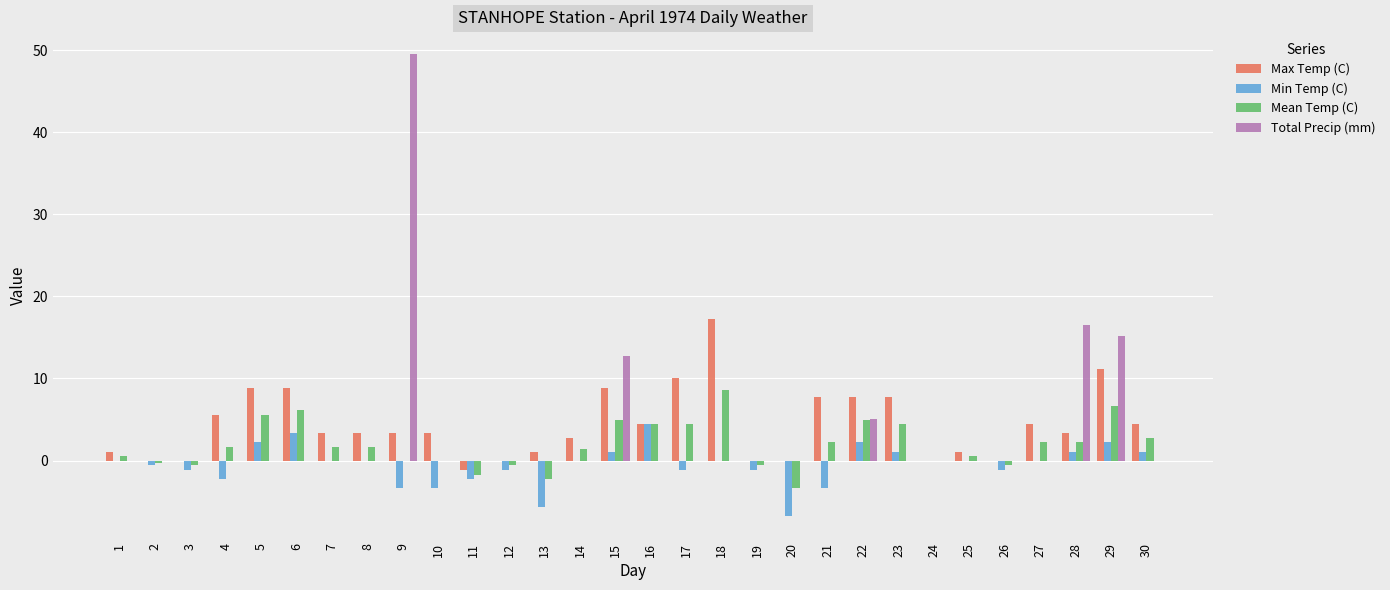

The Max Temp (C) series shows 8.9 at 15. True or false?

True